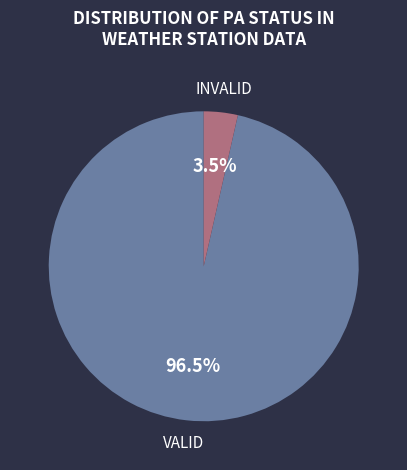

Is INVALID the majority of the pie?

No